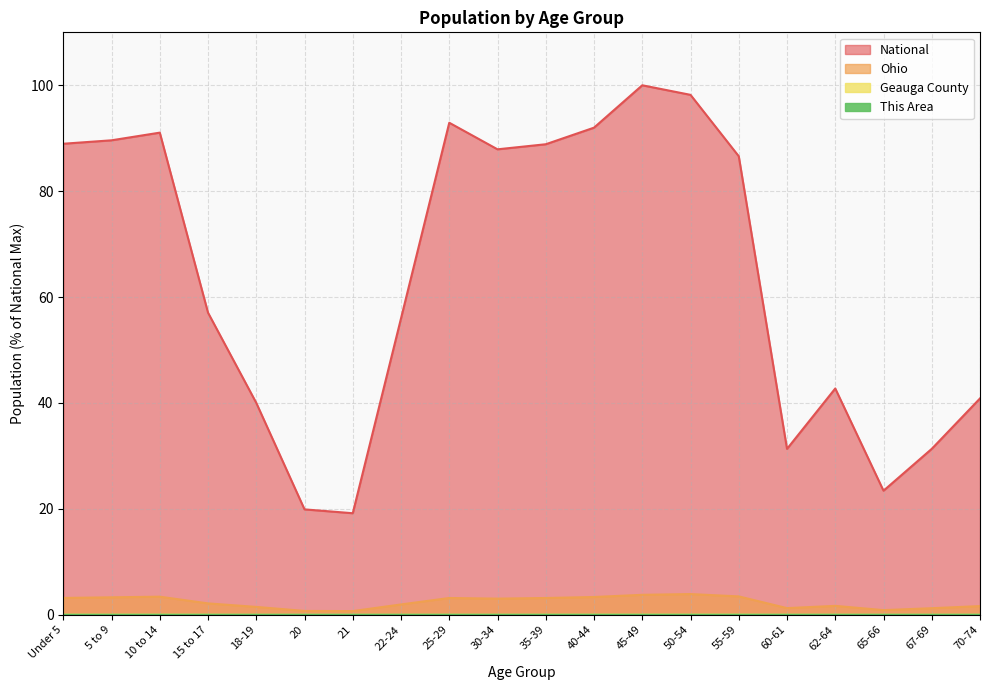

True or false: This Area and Ohio cross at least once.

False